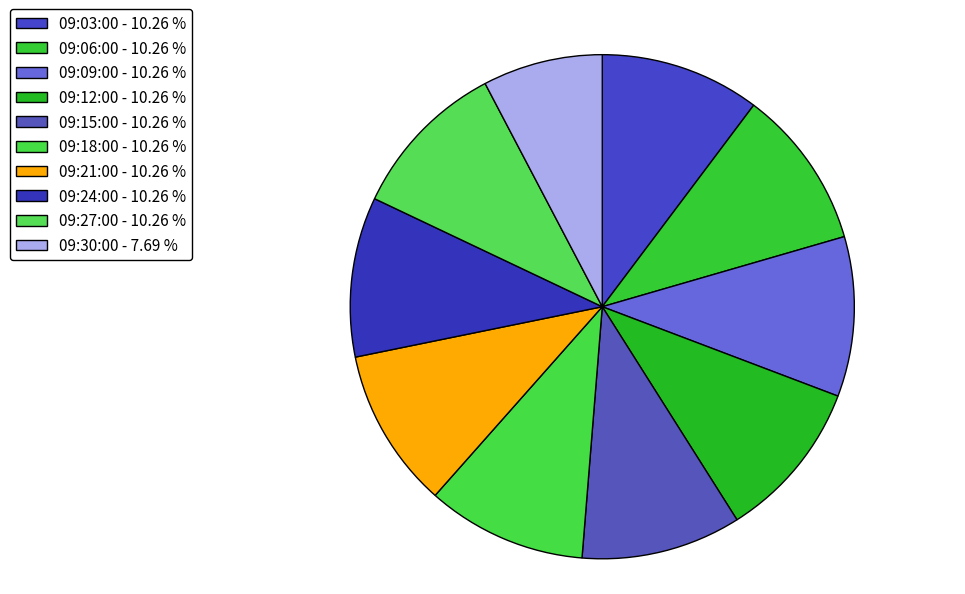

Do 09:03:00 and 09:12:00 together represent more than half of the pie?

No